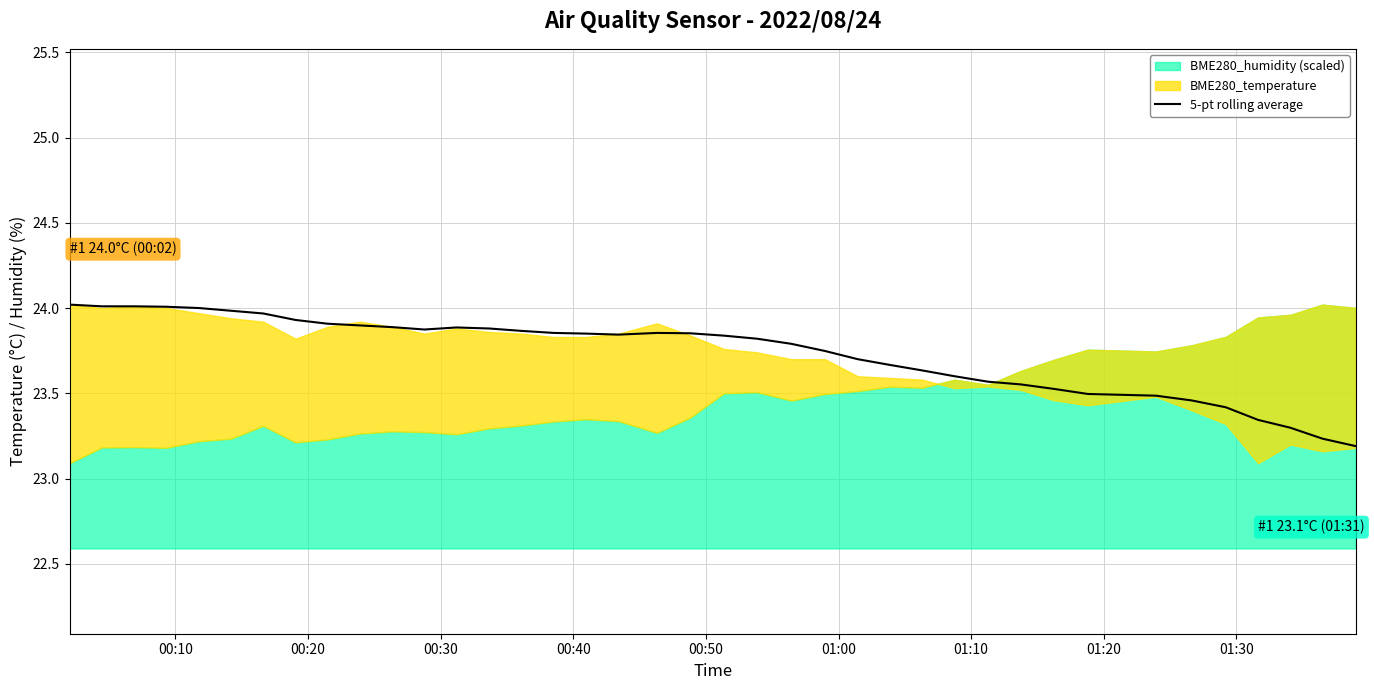

How many lines are shown in the chart?

1